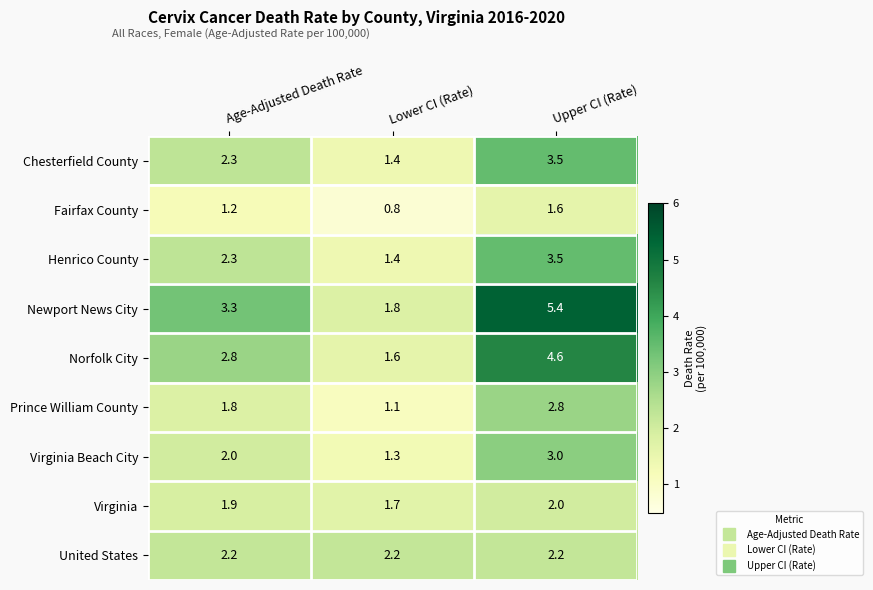

Reading left to right, transcribe all the data shown in this chart.

Chesterfield County: 2.3	1.4	3.5
Fairfax County: 1.2	0.8	1.6
Henrico County: 2.3	1.4	3.5
Newport News City: 3.3	1.8	5.4
Norfolk City: 2.8	1.6	4.6
Prince William County: 1.8	1.1	2.8
Virginia Beach City: 2.0	1.3	3.0
Virginia: 1.9	1.7	2.0
United States: 2.2	2.2	2.2